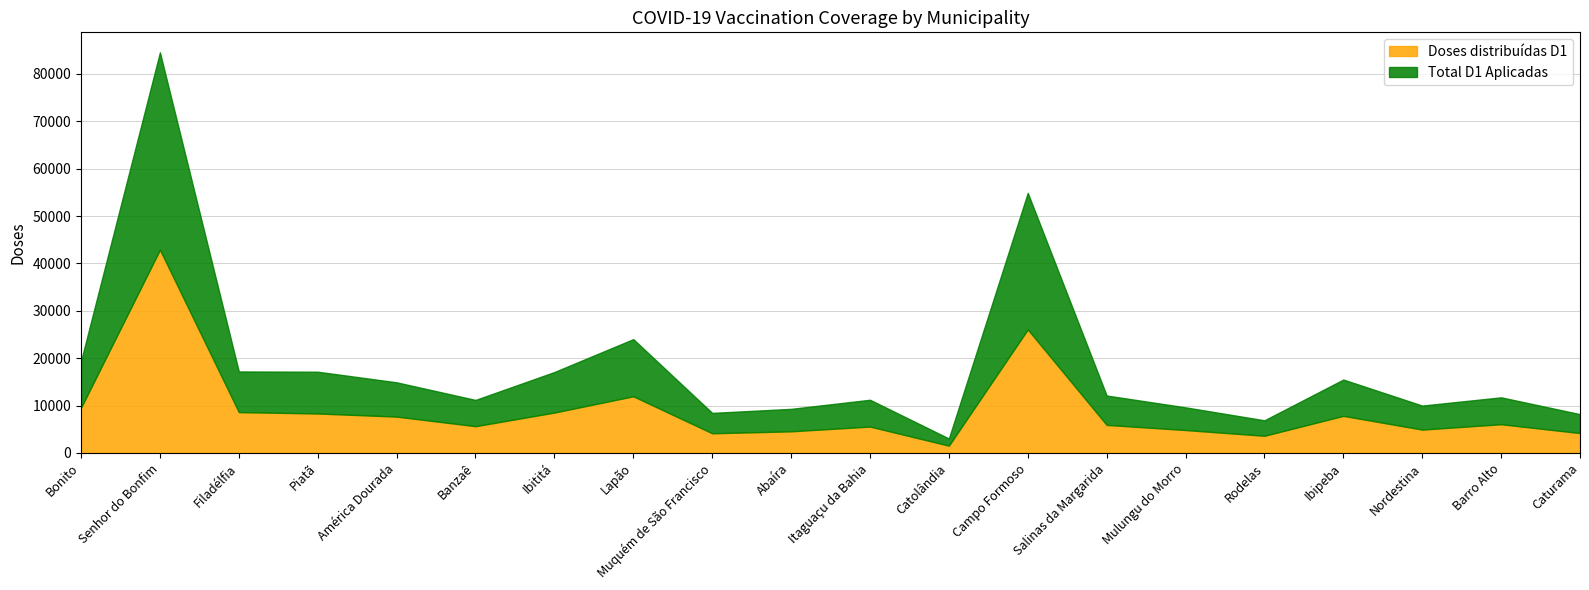

What is the difference between the maximum and minimum values in the Total D1 Aplicadas series?

40134